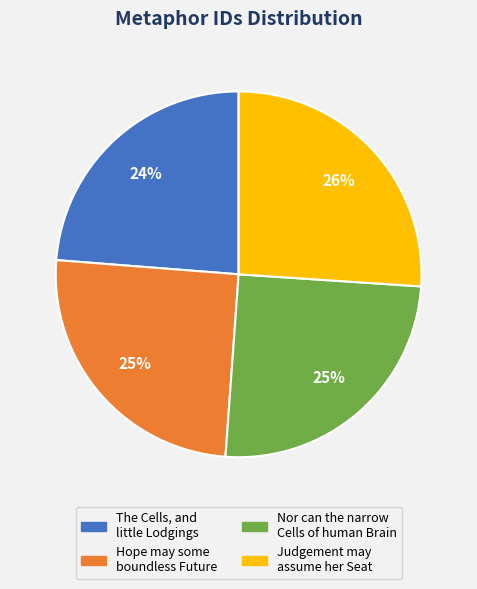

Is there a majority slice in this chart?

No